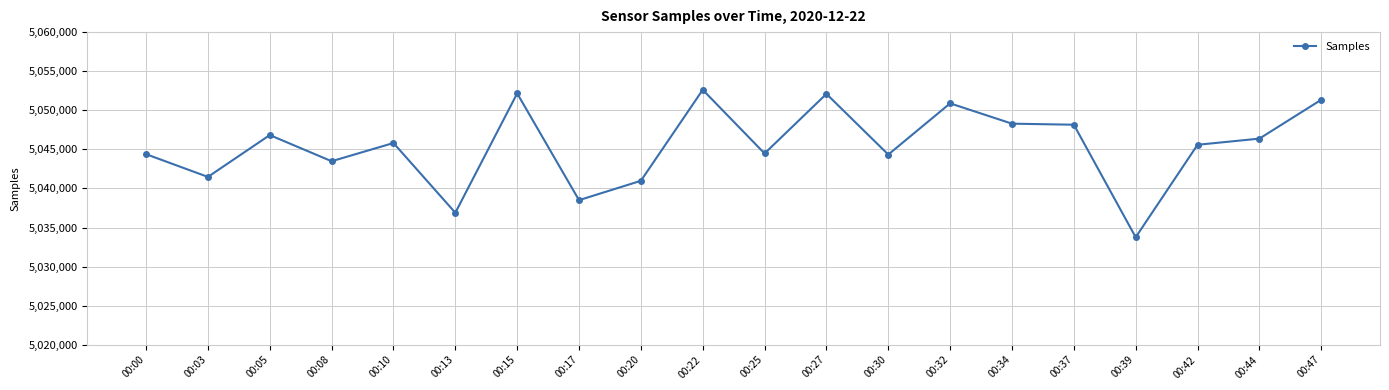

What is the average value?

5045419